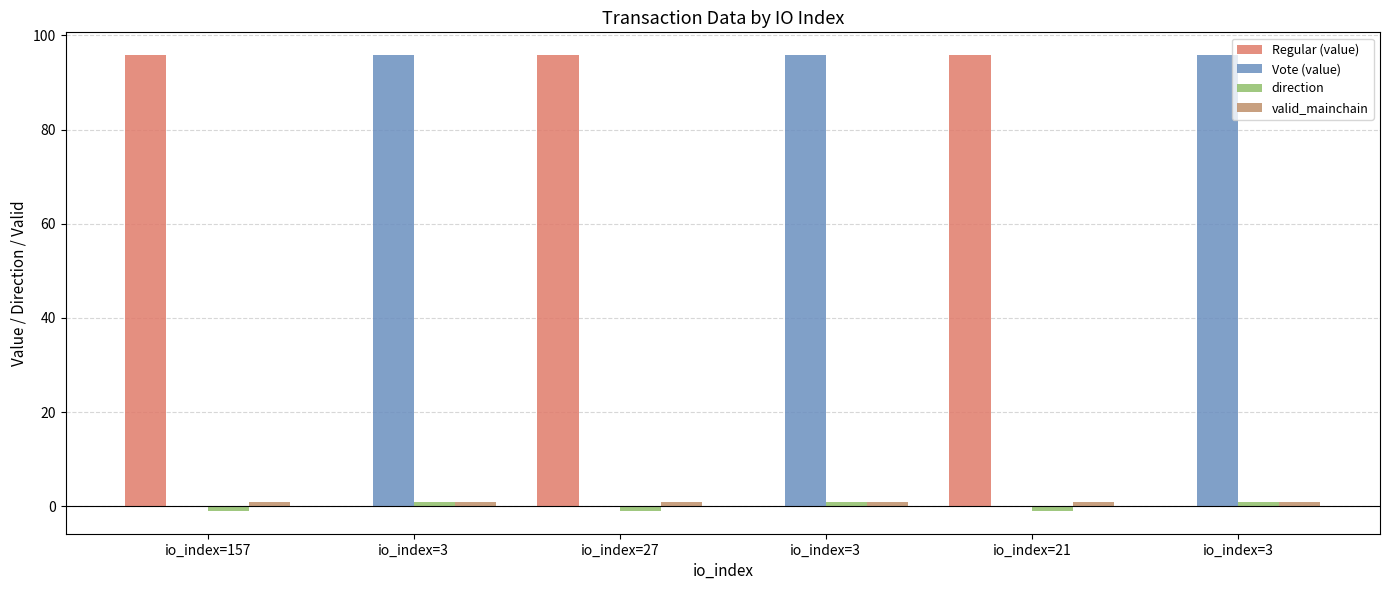

Count the number of categories in the chart.

6